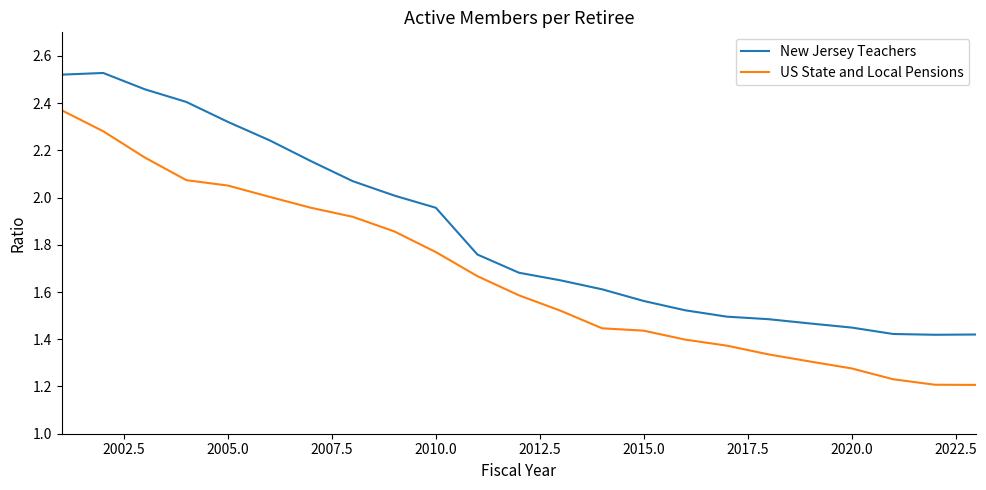

Does the chart have visible grid lines?

No